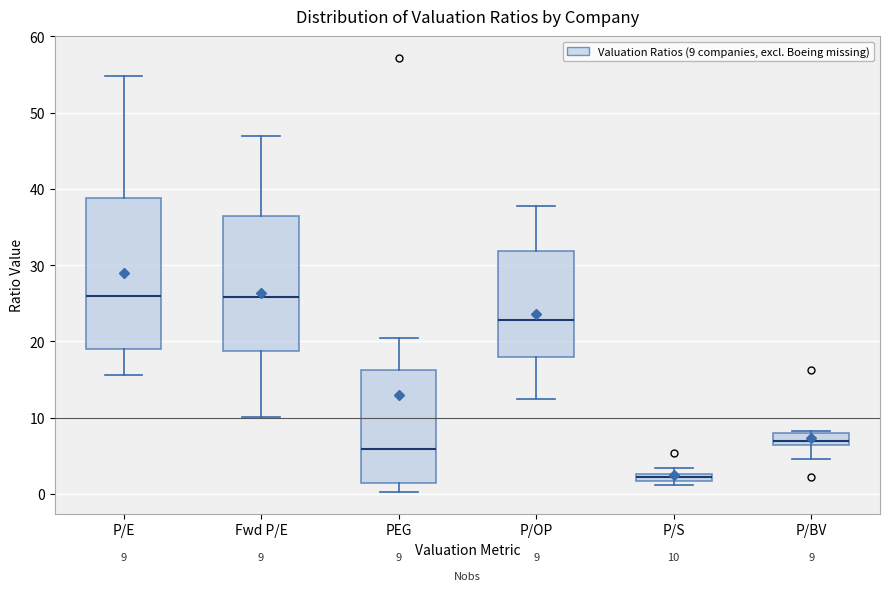

Comparing the boxes themselves (not the whiskers), which one is the tallest?

P/E